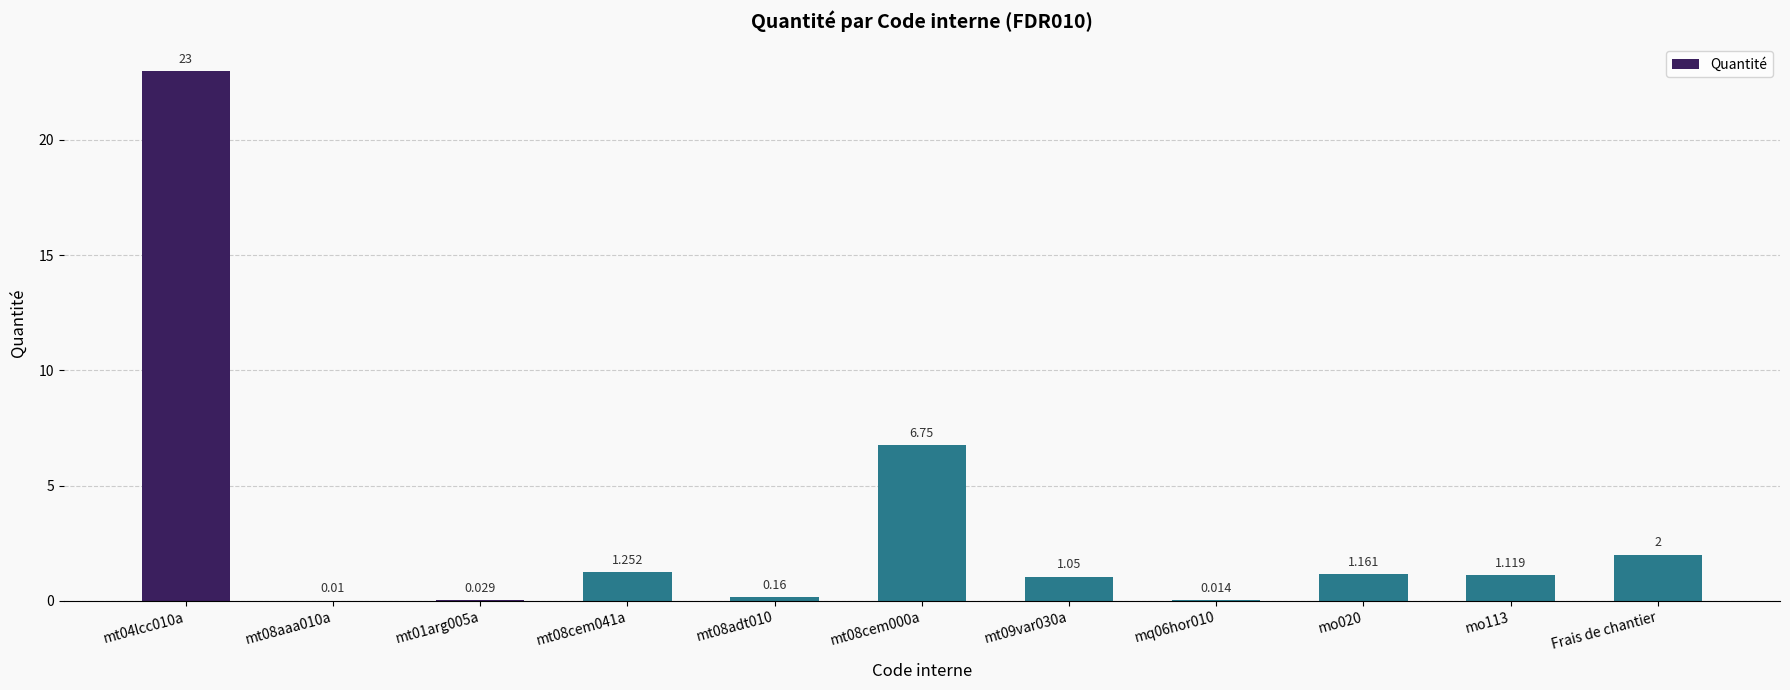

What is the difference between the values at mt08aaa010a and mo020?

1.2